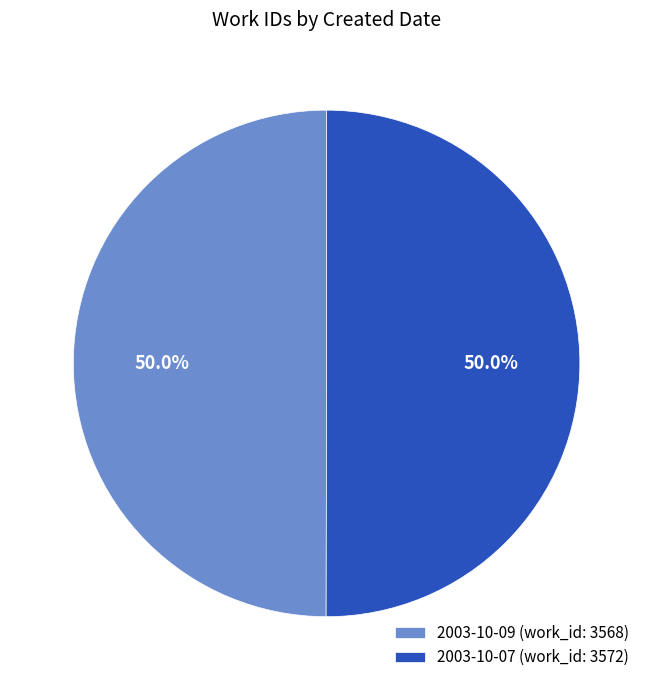

The 2003-10-09 slice represents 63% of the pie. True or false?

False